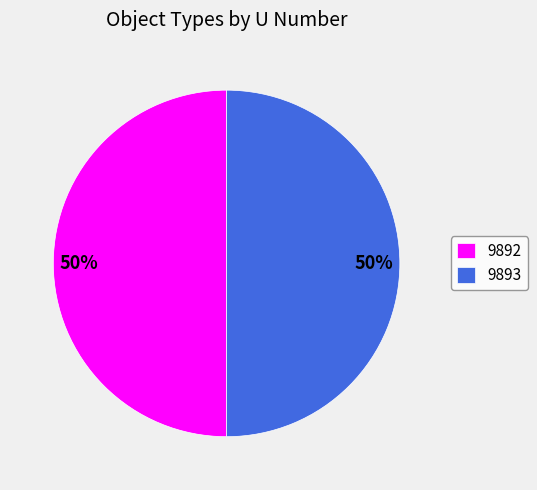

Is it true that 9893 is 50% of the pie?

True